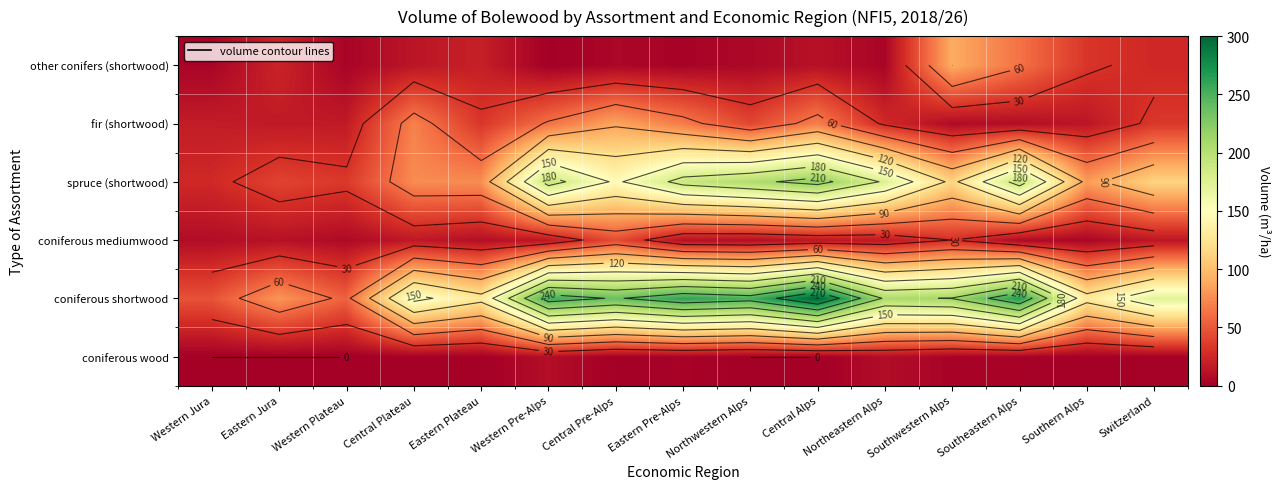

At which category is the sum across all series the highest?

Central Alps